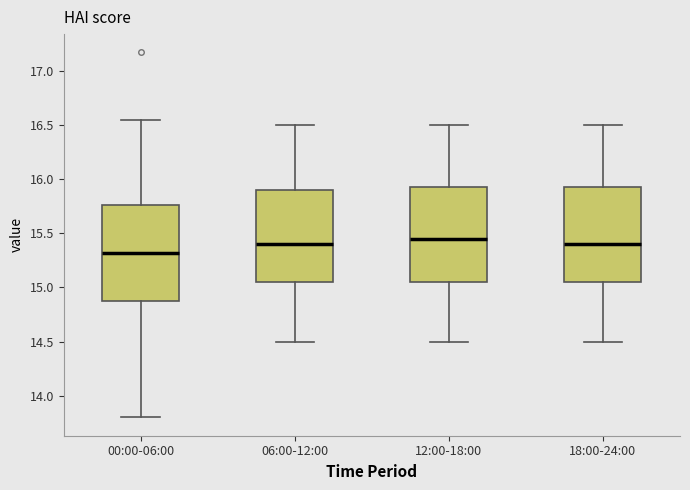

Where is the lower edge of the box for 18:00-24:00 on the y-axis? The values are not printed on the chart, so give them approximately, as read against the axis.

15.05